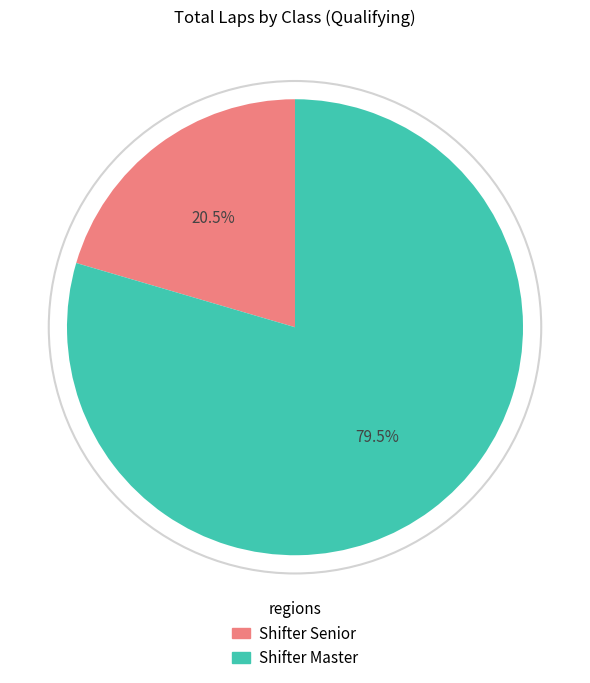

How many slices are in this pie chart?

2